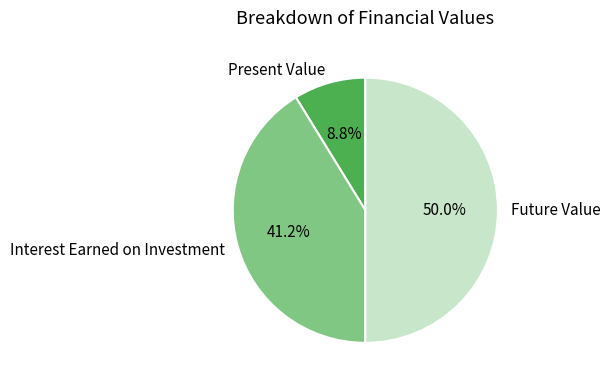

To the nearest percent, what percentage of the pie is Present Value?

9%